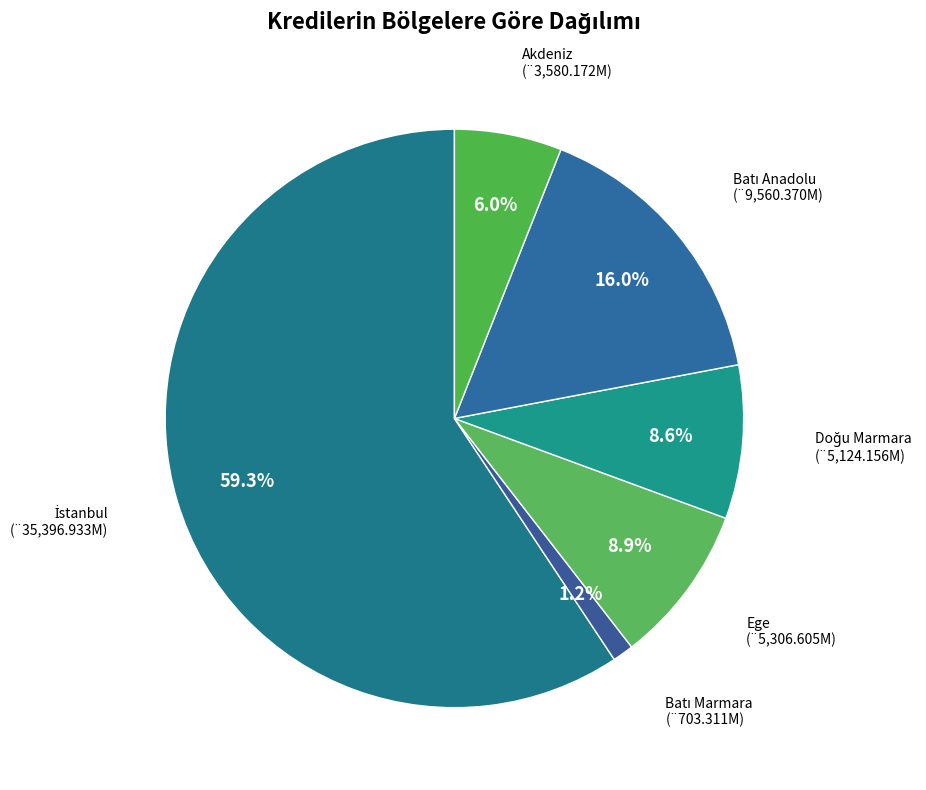

What is the smallest slice in the pie chart?

Batı Marmara